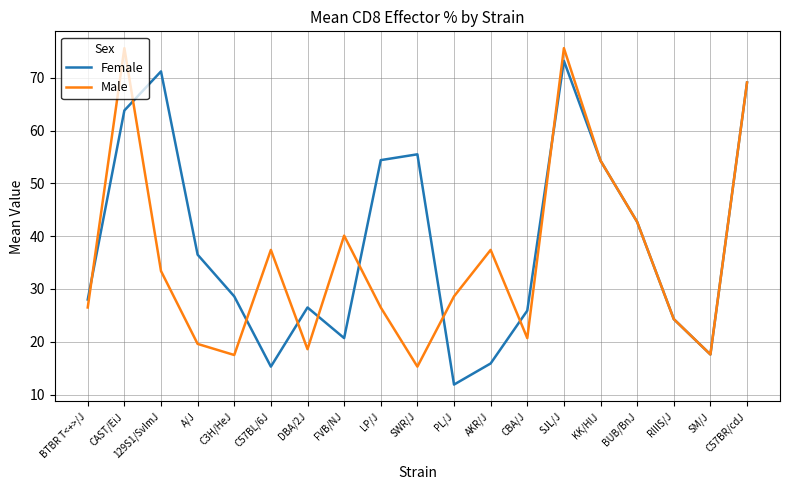

Rank the series at C3H/HeJ from highest to lowest value.

Female, Male